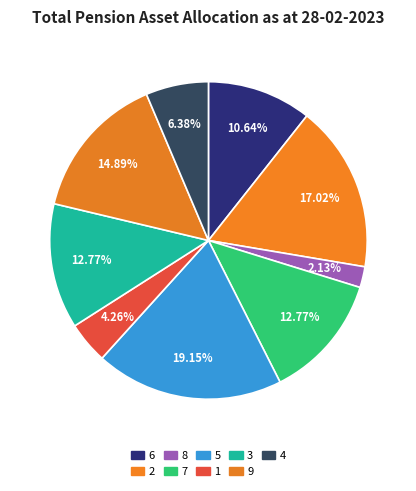

How many slices are in this pie chart?

9